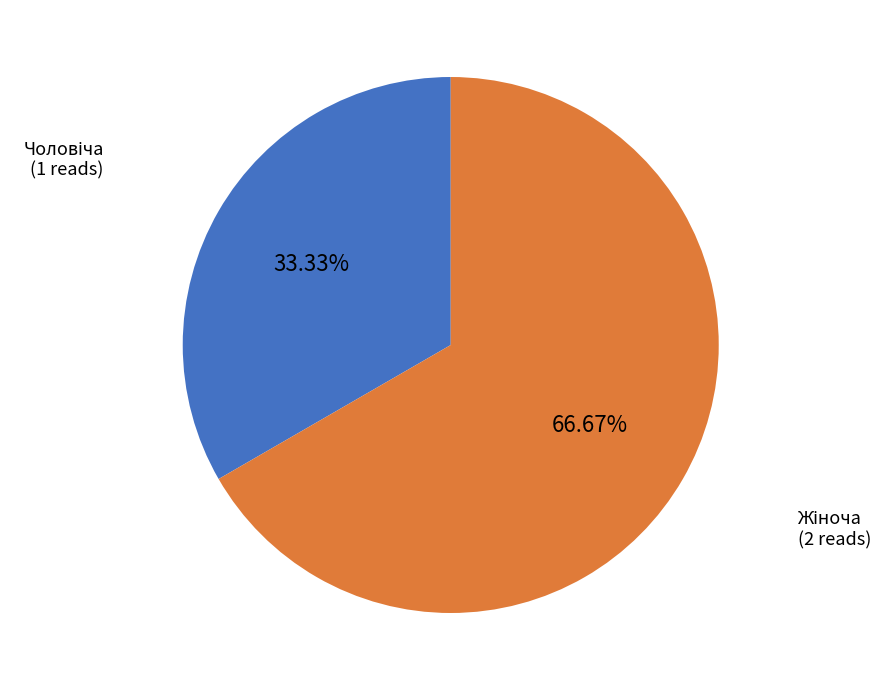

Does any single category account for the majority?

Yes